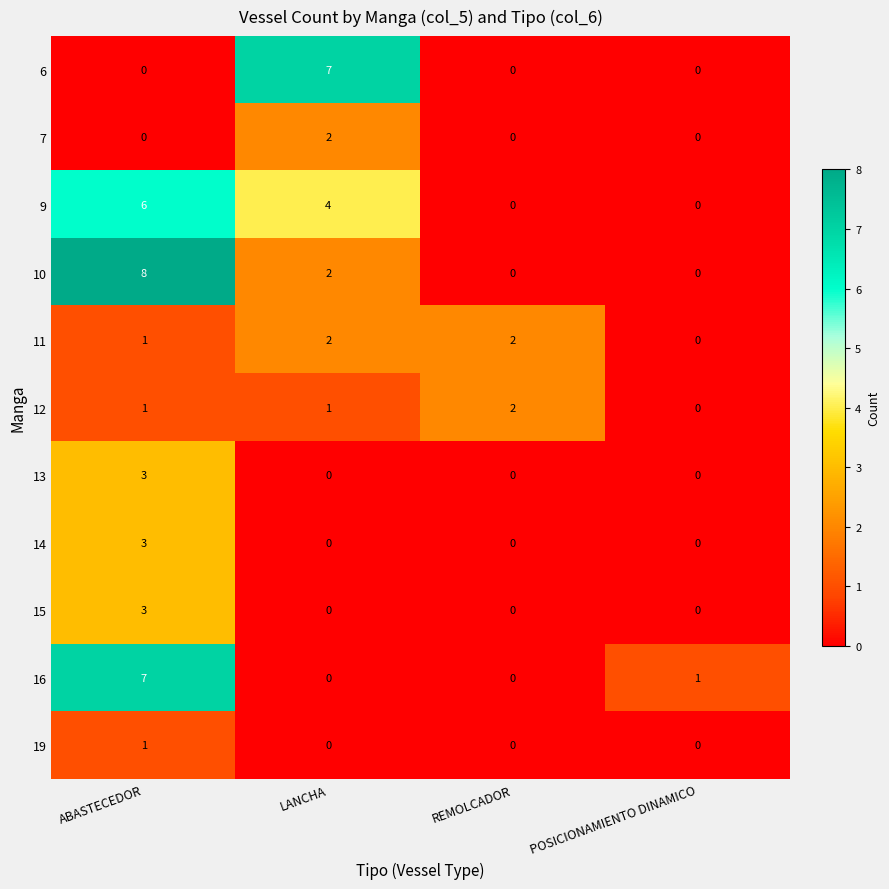

What is the total value across all series at LANCHA?

18